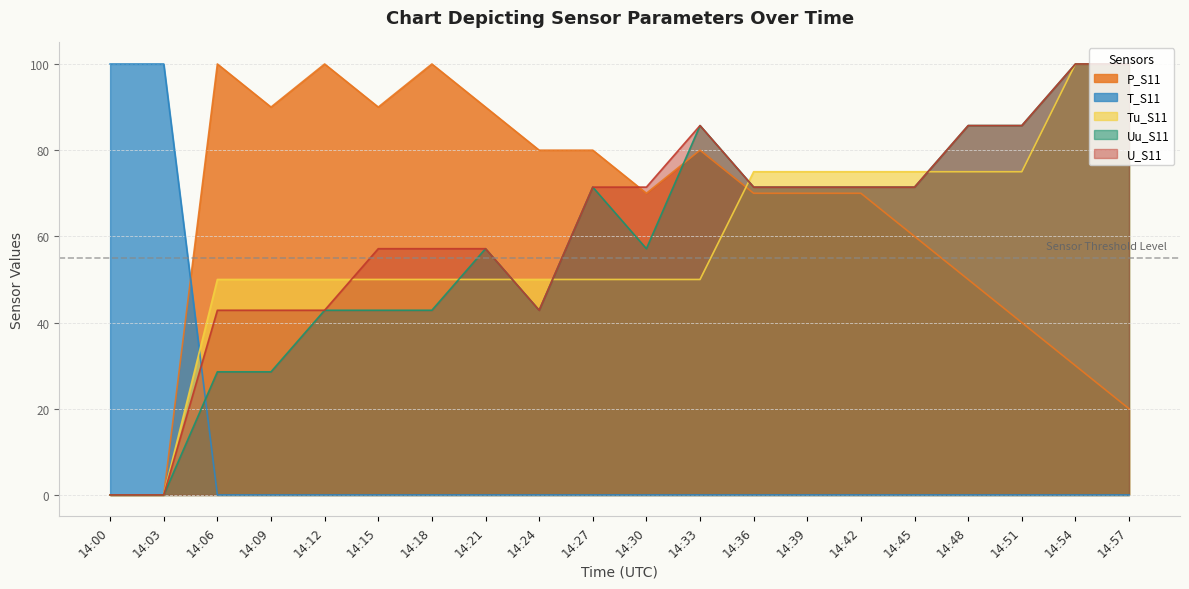

List the series in order of their peak value, highest first.

P_S11, Uu_S11, U_S11, Tu_S11, T_S11